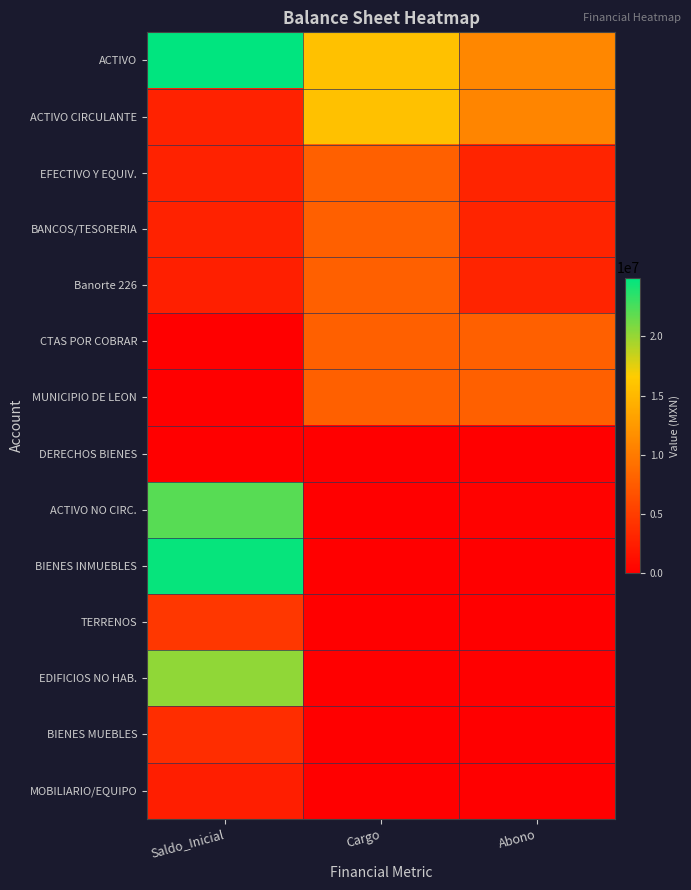

At which category is the sum across all series the highest?

Saldo_Inicial